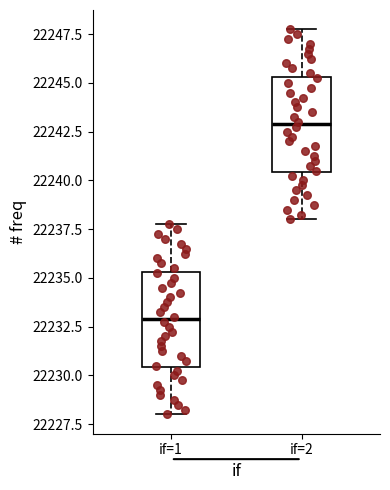

Which box has the lowest median line?

if=1